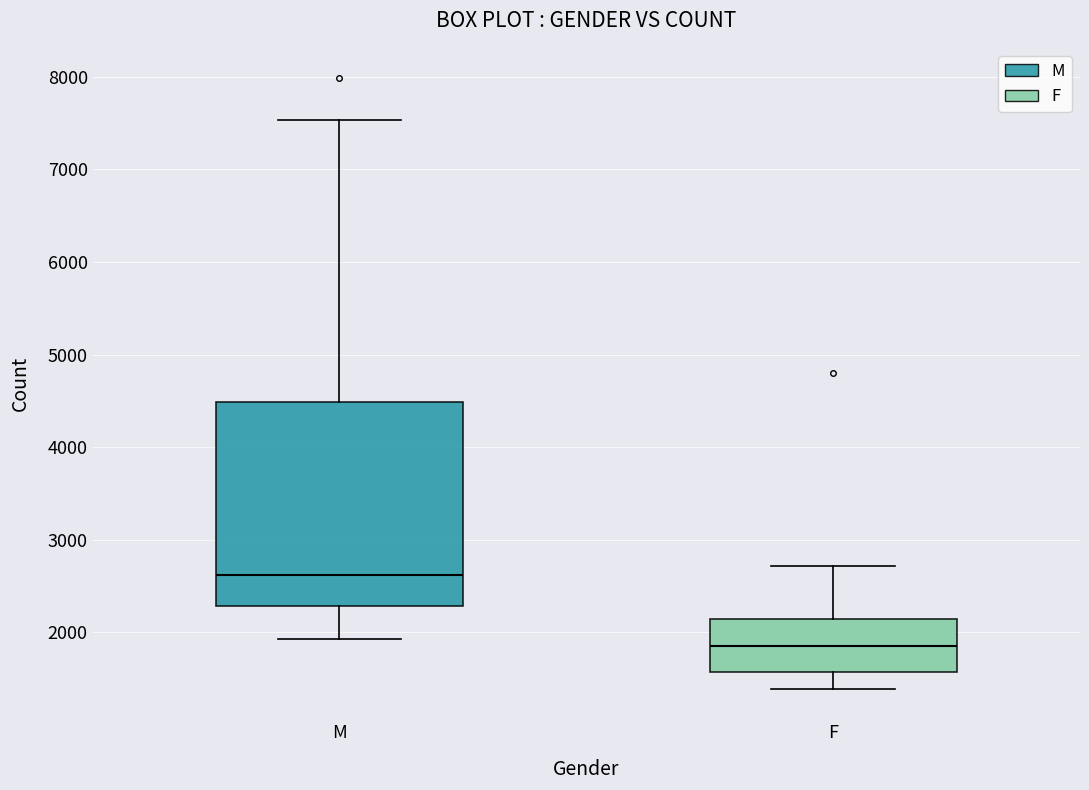

Reading left to right, transcribe this box plot: for each box, give where its median line is, the range the box spans, and where its two whiskers end, as read against the y-axis. The values are not printed on the chart, so give them approximately, as read against the axis.

M: median 2600, box 2300 to 4500, whiskers 1900 to 7500
F: median 1900, box 1600 to 2100, whiskers 1400 to 2700